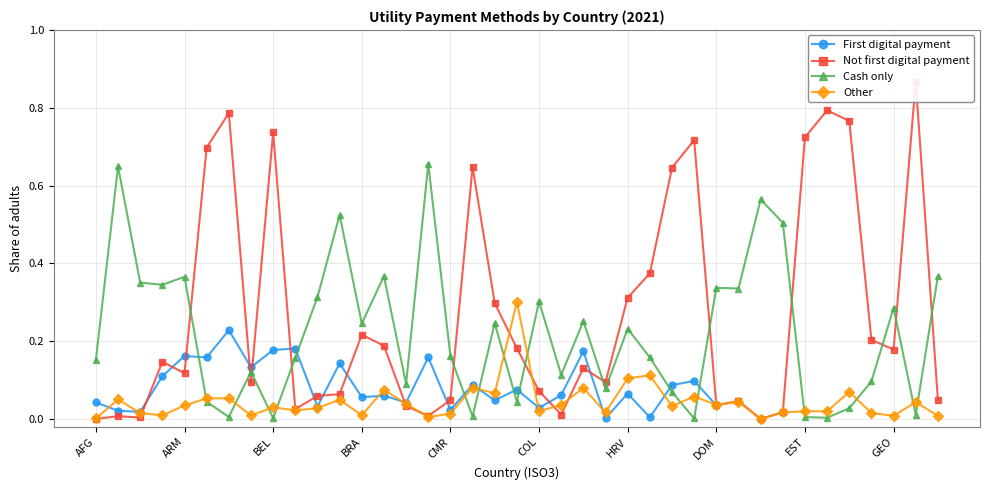

How many lines are shown in the chart?

4